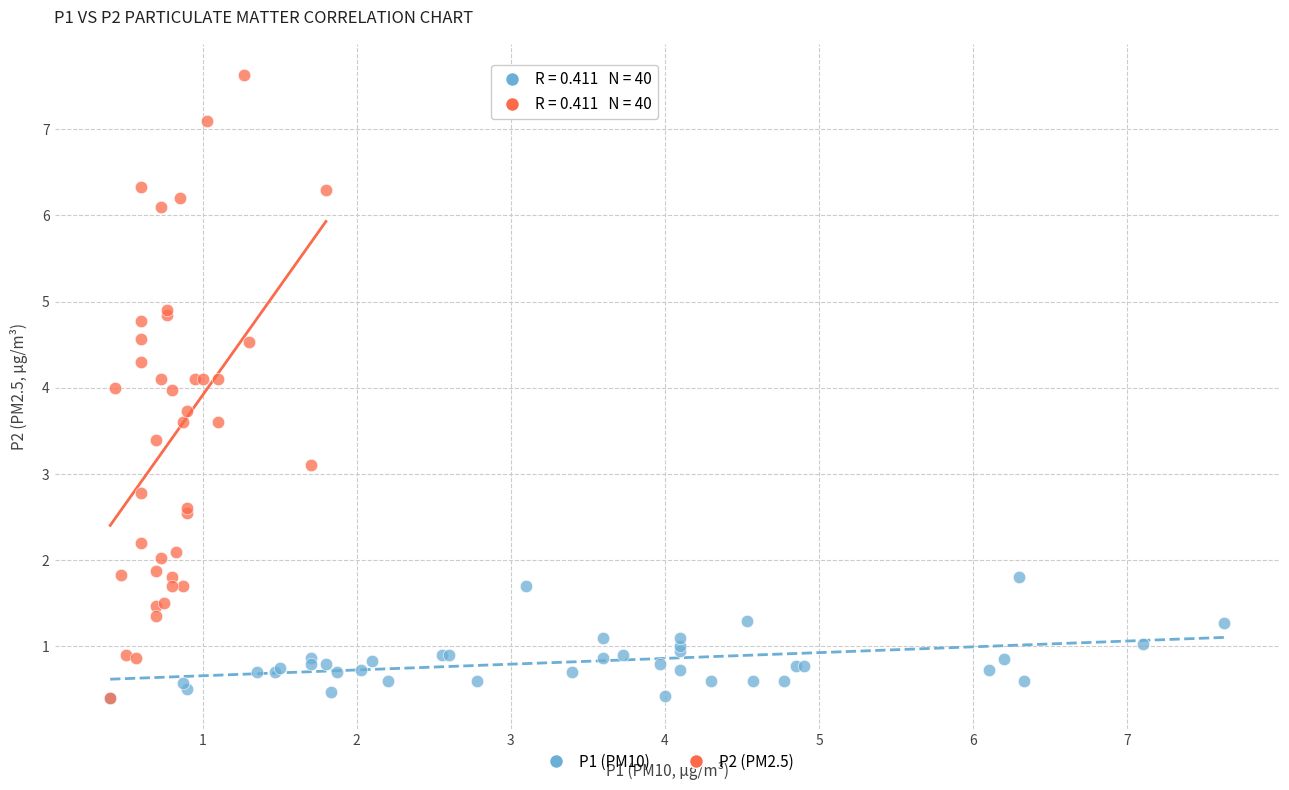

Which series has the largest Y range (max minus min)?

P2 (PM2.5)